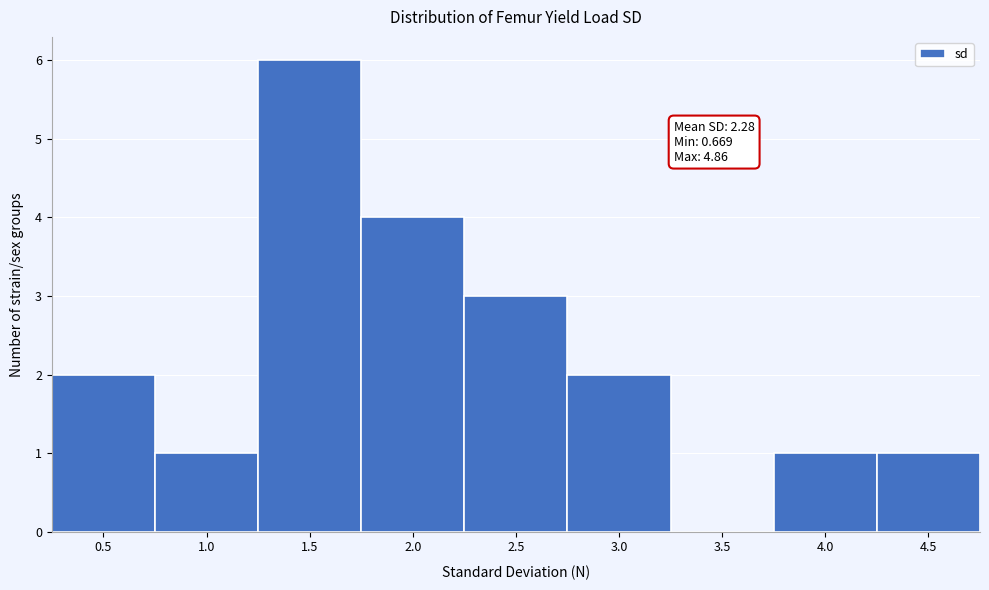

Reading left to right, extract all data points from this chart.

0.5=2	1.0=1	1.5=6	2.0=4	2.5=3	3.0=2	3.5=0	4.0=1	4.5=1